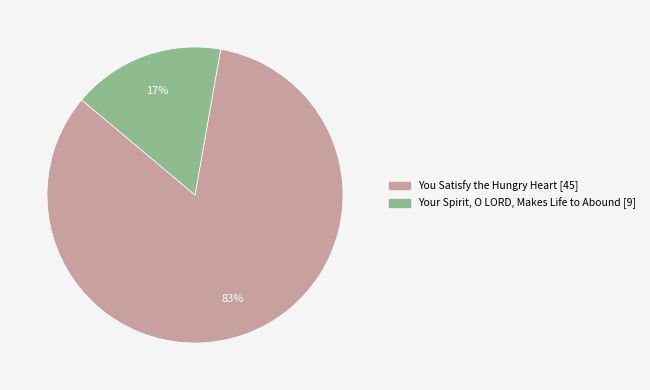

What is the smallest slice in the pie chart?

Your Spirit, O LORD, Makes Life to Abound